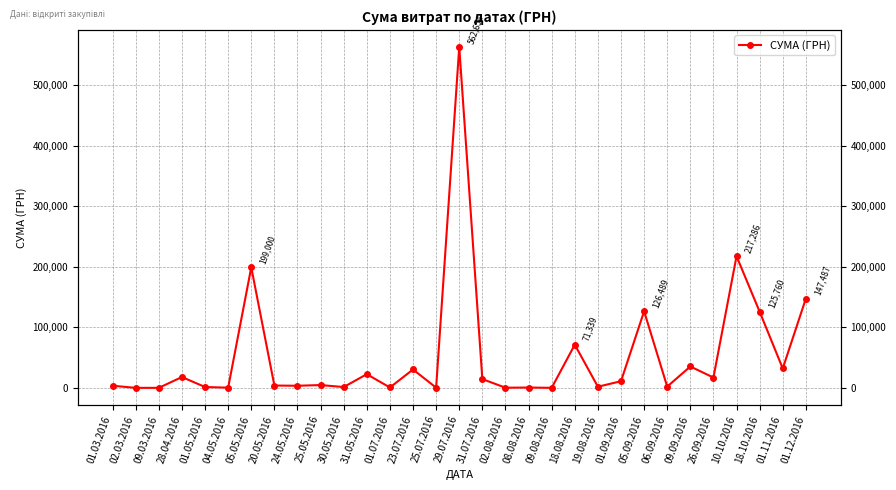

Which has a higher value, 24.05.2016 or 30.05.2016?

24.05.2016